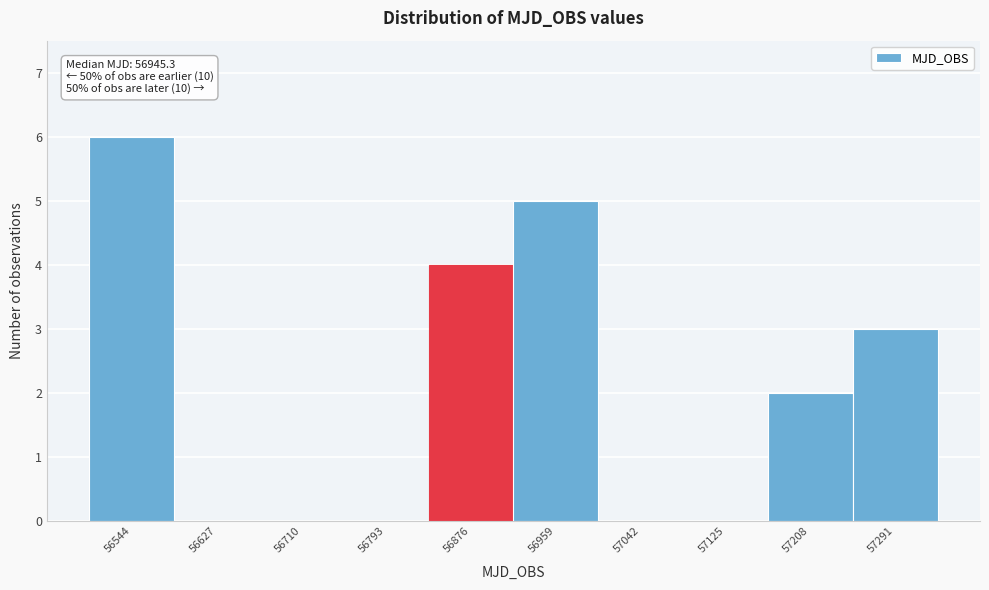

Reading right to left, what are all the values shown in this chart?

57291=3	57208=2	57125=0	57042=0	56959=5	56876=4	56793=0	56710=0	56627=0	56544=6